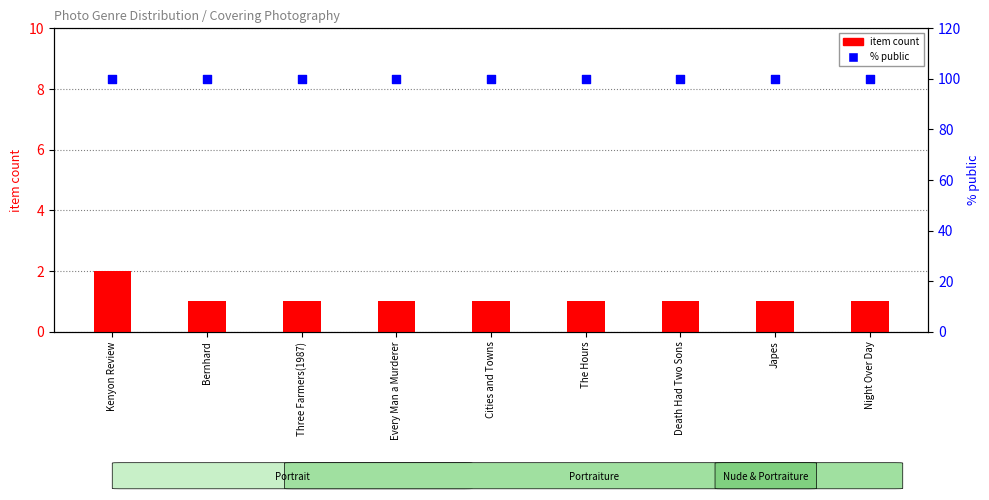

What are all the series names shown in the legend?

item count, % public